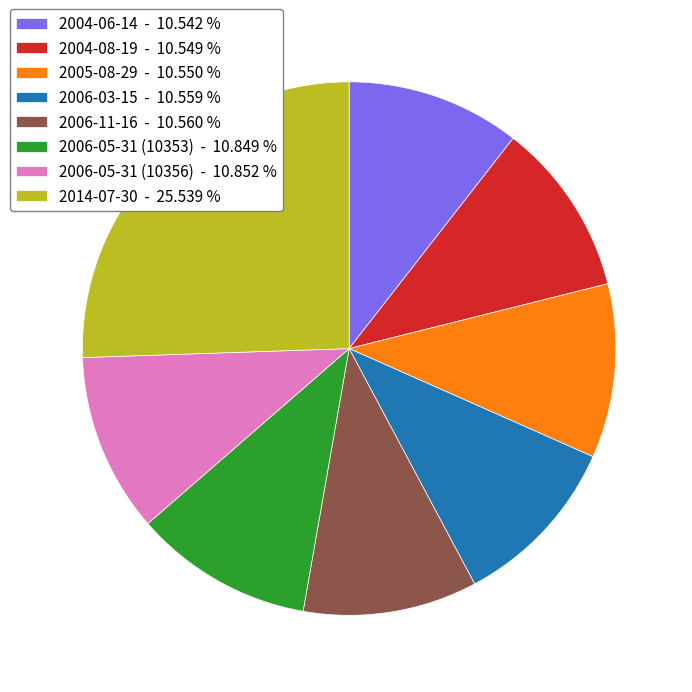

Is there any slice that represents more than half of the pie?

No